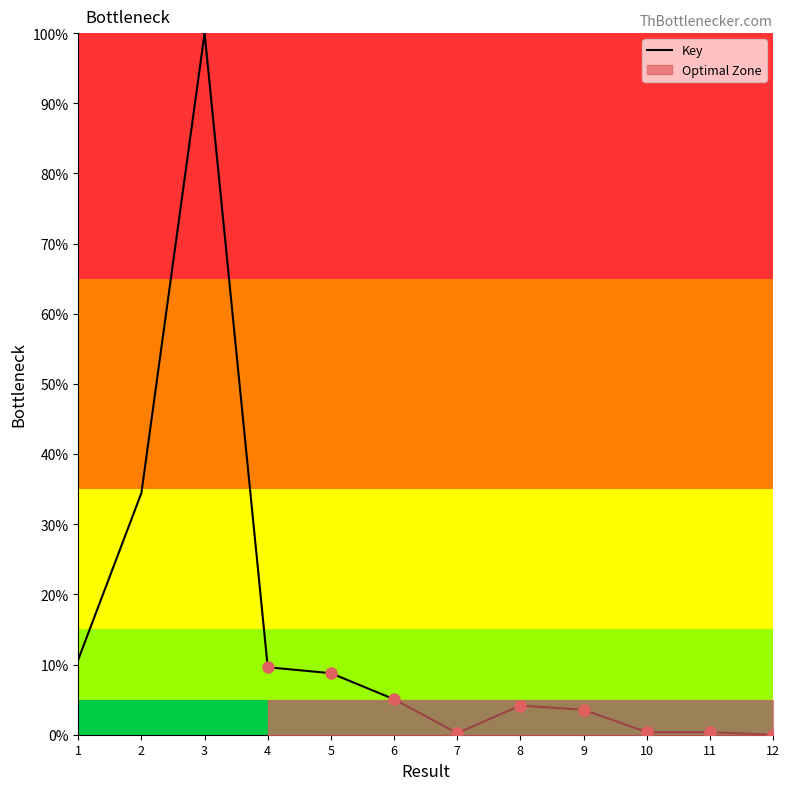

What is the sum of all values?

177.3